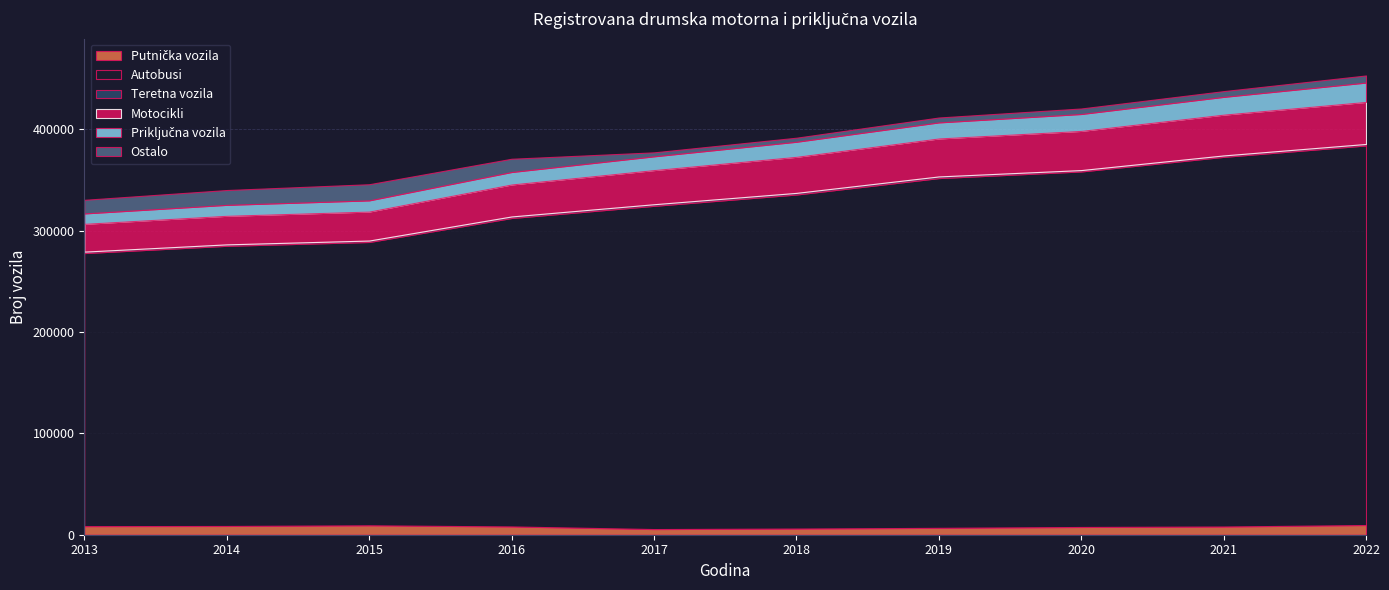

Rank the categories by Motocikli value from highest to lowest.

2022, 2021, 2020, 2019, 2018, 2017, 2016, 2015, 2014, 2013